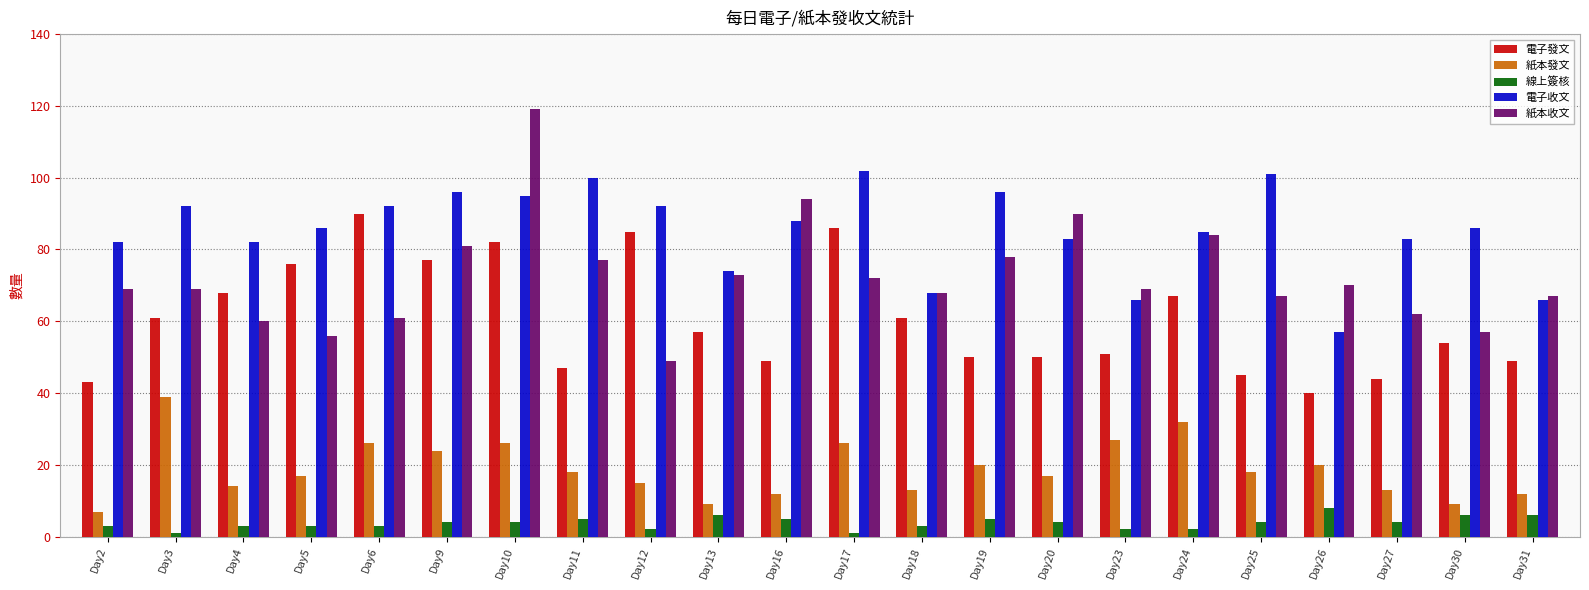

The 紙本收文 series shows 61 at Day6. True or false?

True